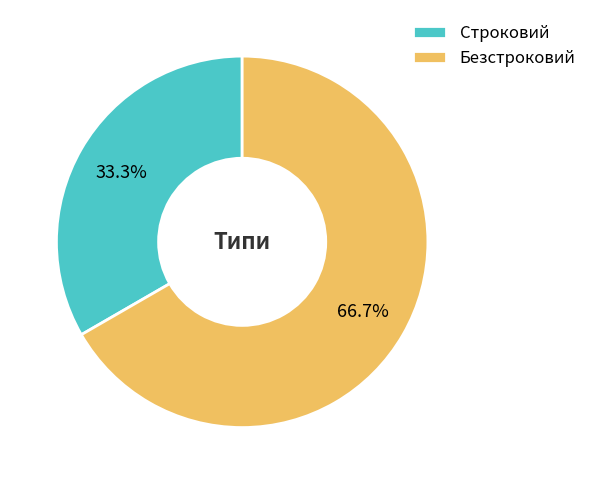

To the nearest percent, what portion does Строковий represent?

33%